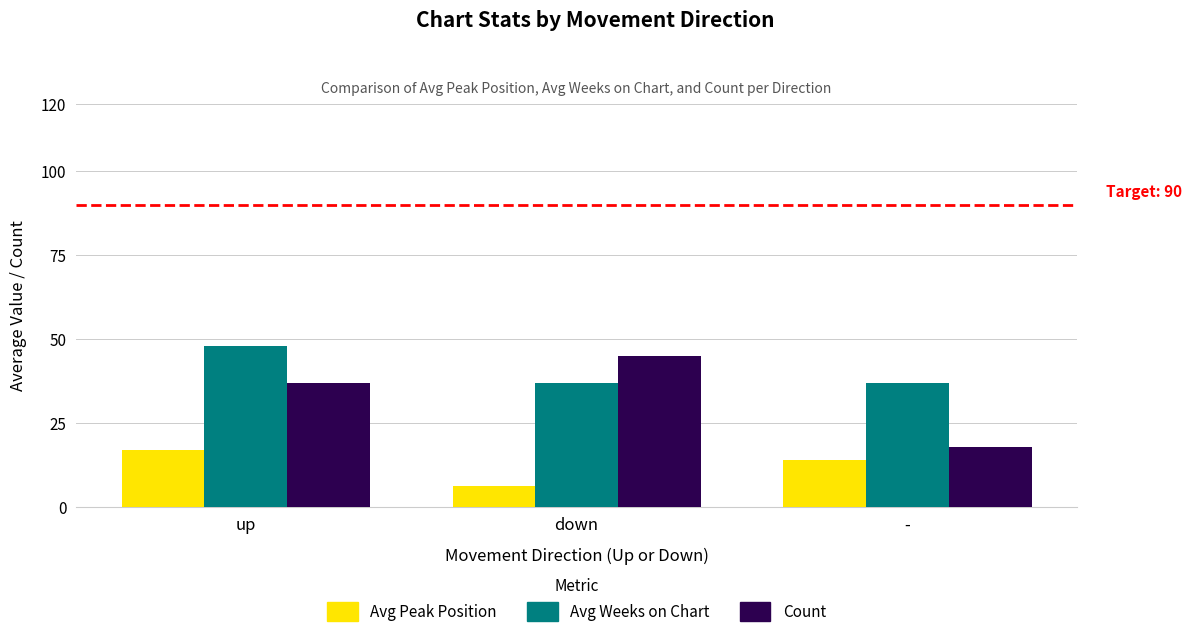

At how many categories does at least one series exceed 35?

3